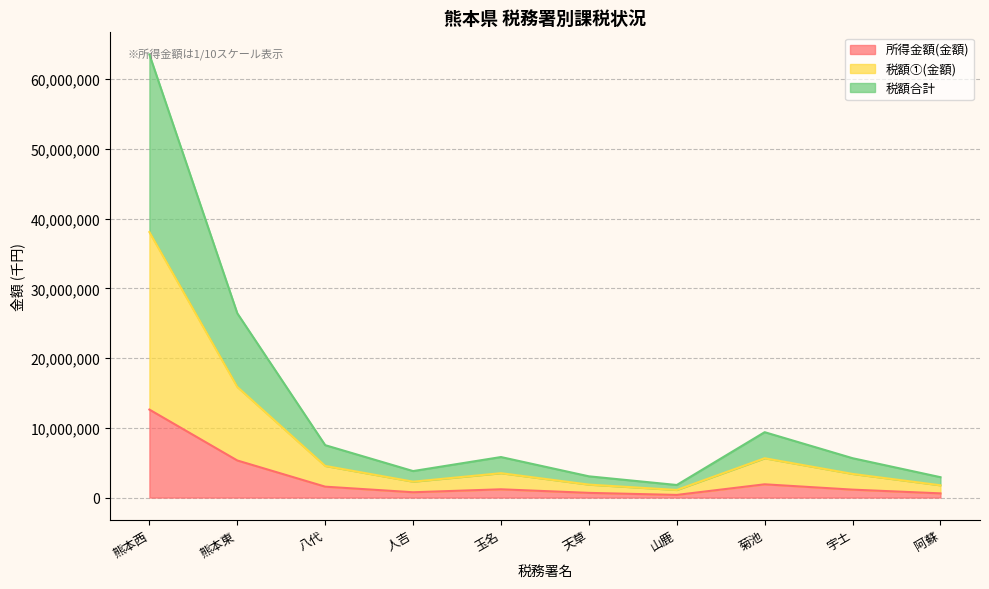

What is the average value of the 所得金額(金額) series?

2612477.1